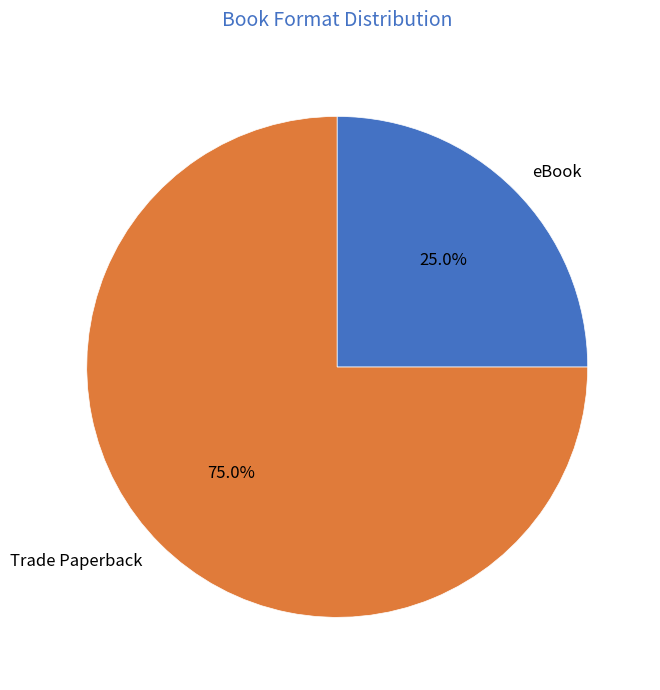

Rank the categories by value from lowest to highest.

eBook, Trade Paperback